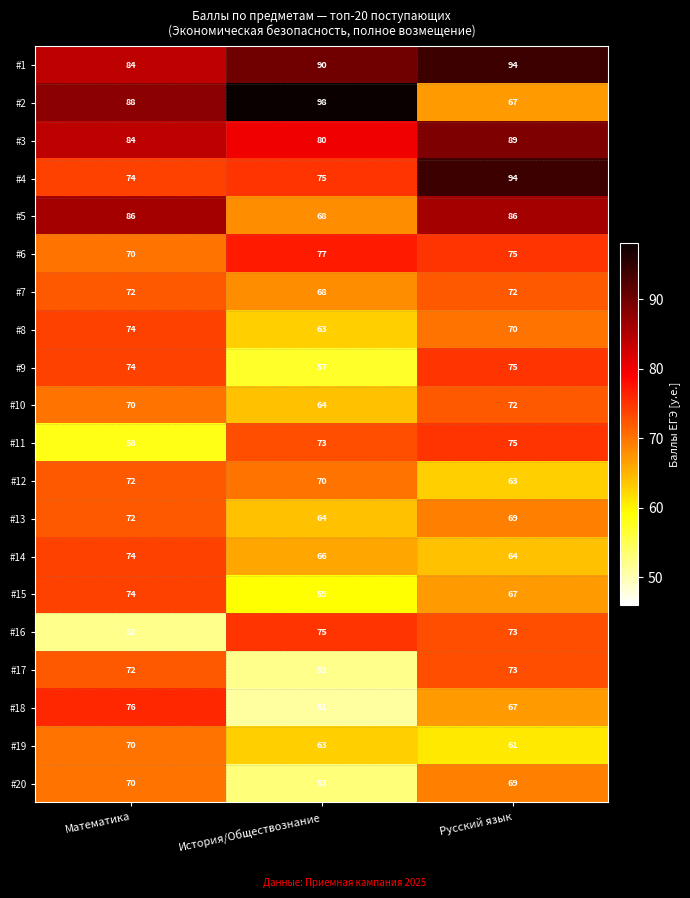

What is the difference between the maximum and minimum values in the #3 series?

9